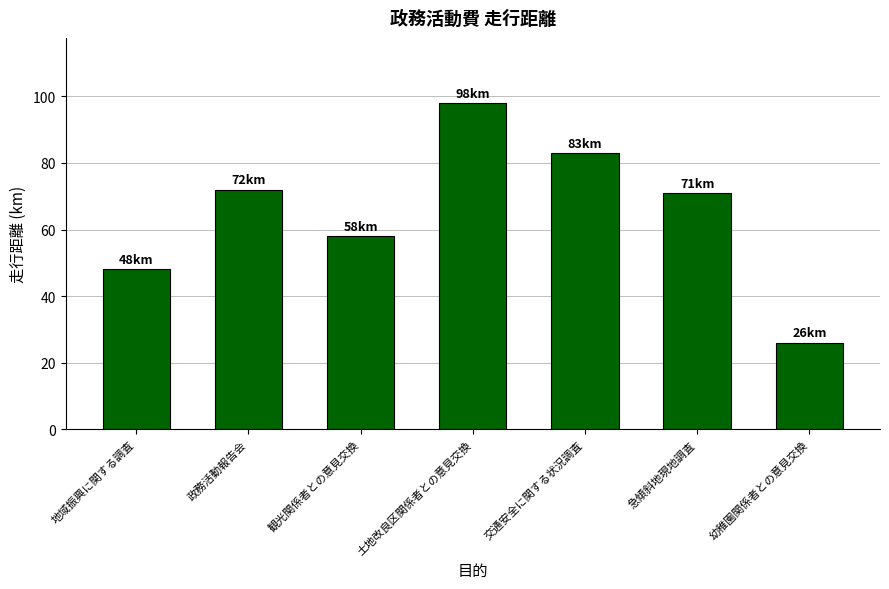

Reading right to left, extract all data points from this chart.

幼稚園関係者との意見交換=26	急傾斜地現地調査=71	交通安全に関する状況調査=83	土地改良区関係者との意見交換=98	観光関係者との意見交換=58	政務活動報告会=72	地域振興に関する調査=48